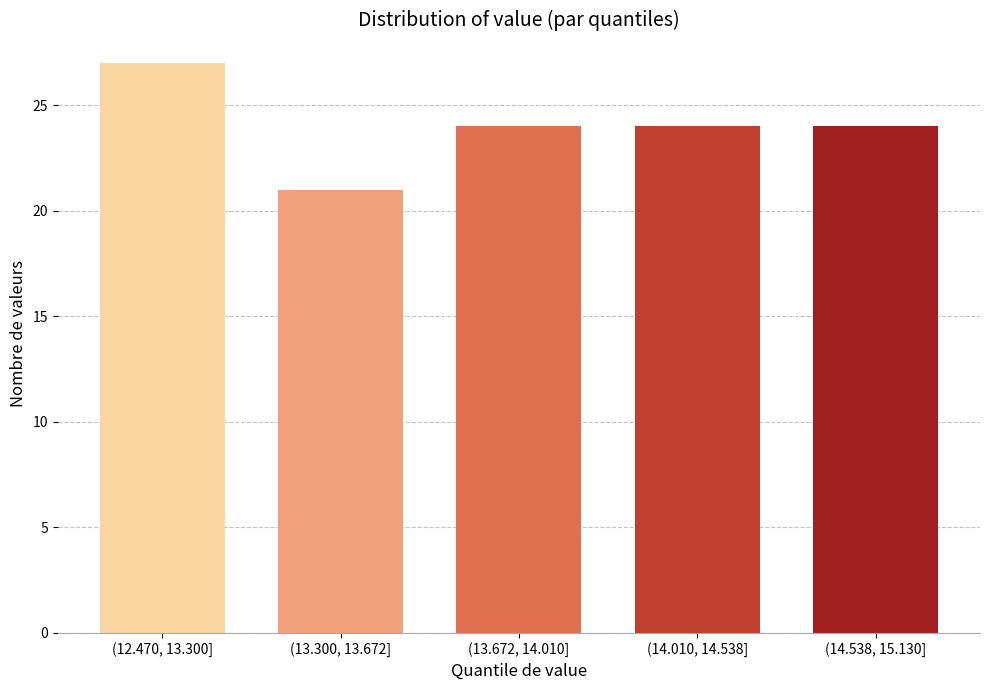

Reading right to left, list all the values displayed in this chart.

24	24	24	21	27